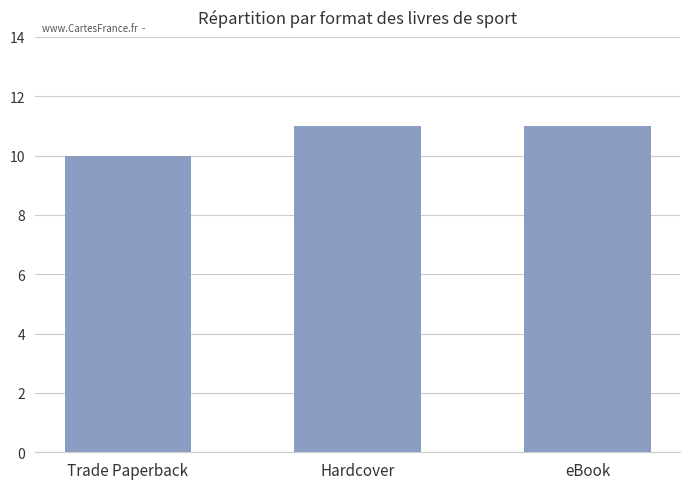

What is the label of the 2nd bar from the right?

Hardcover